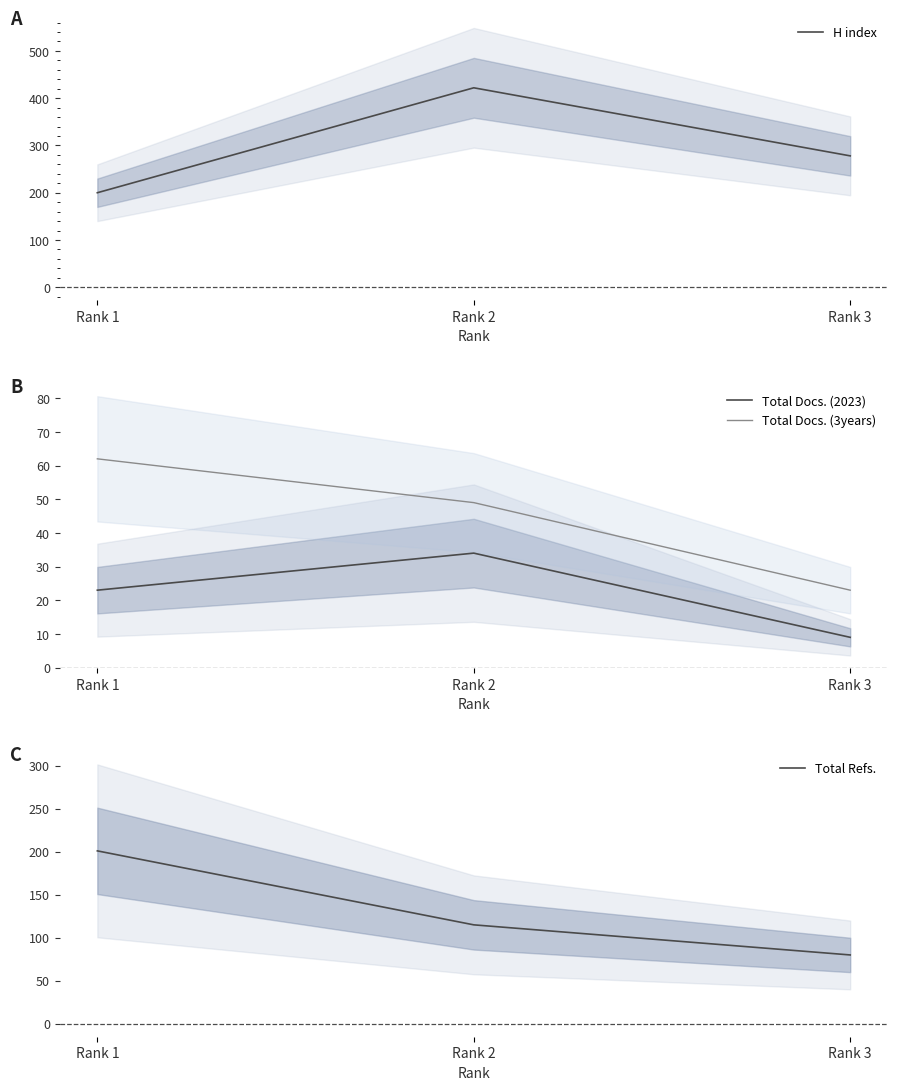

Reading left to right, what are all the values shown in this chart?

H index: Rank 1=200	Rank 2=422	Rank 3=278
Total Docs. (2023): Rank 1=23	Rank 2=34	Rank 3=9
Total Docs. (3years): Rank 1=62	Rank 2=49	Rank 3=23
Total Refs.: Rank 1=201	Rank 2=115	Rank 3=80